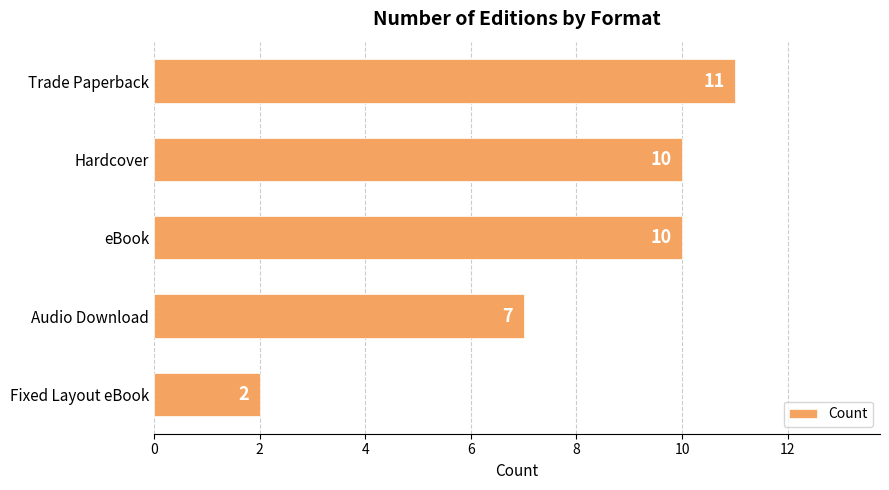

What is the label of the 2nd bar from the top?

Hardcover